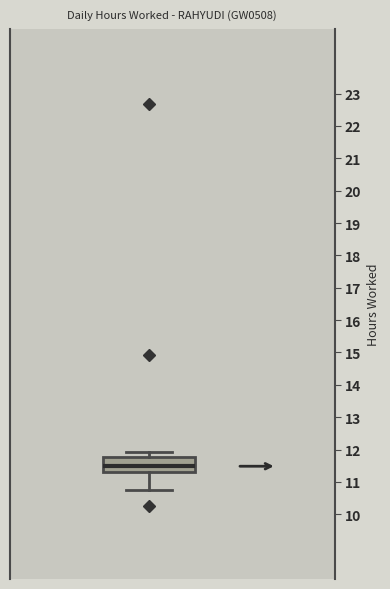

Read this box plot against the y-axis: the position of the median line, the range covered by the box, and the ends of both whiskers. The values are not printed on the chart, so give them approximately, as read against the axis.

median 11.5, box 11.3 to 11.8, whiskers 10.8 to 11.9